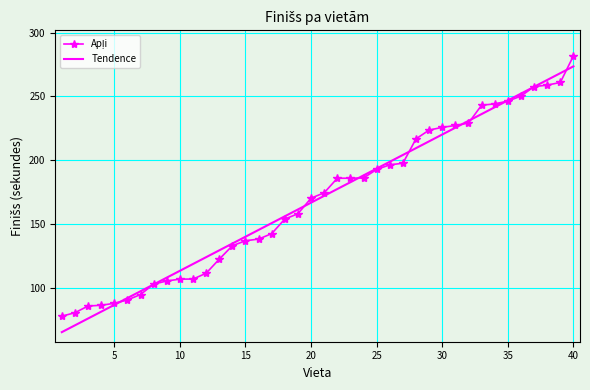

Which series has the largest range (max minus min)?

Tendence